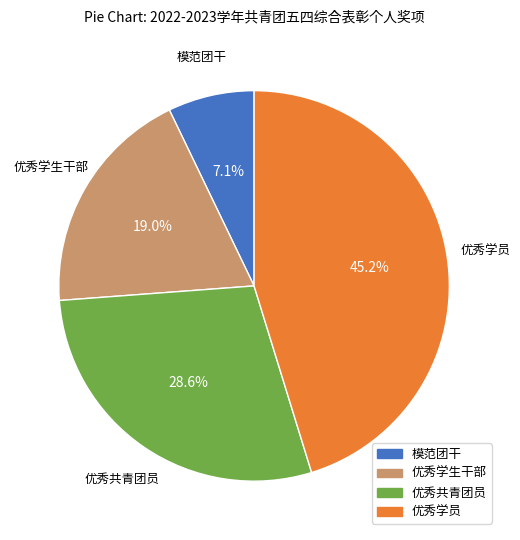

Is it true that 优秀学生干部 is 28% of the pie?

False